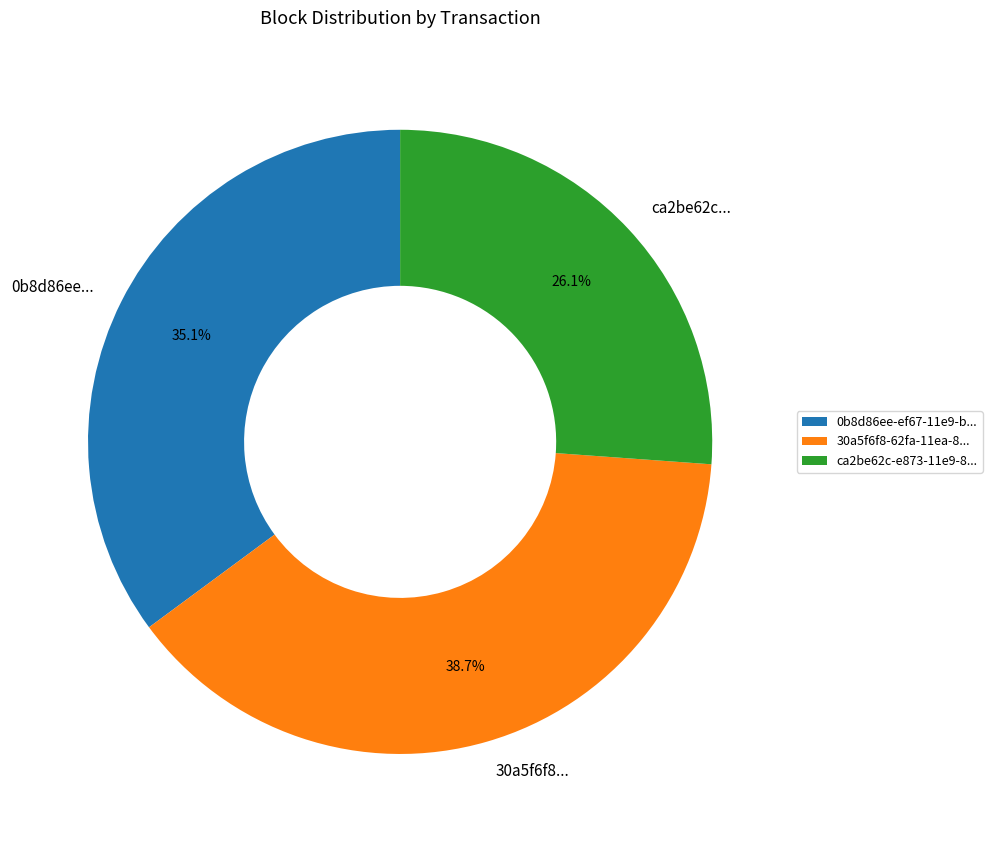

Rank the categories by value from lowest to highest.

ca2be62c-e873-11e9-8..., 0b8d86ee-ef67-11e9-b..., 30a5f6f8-62fa-11ea-8...